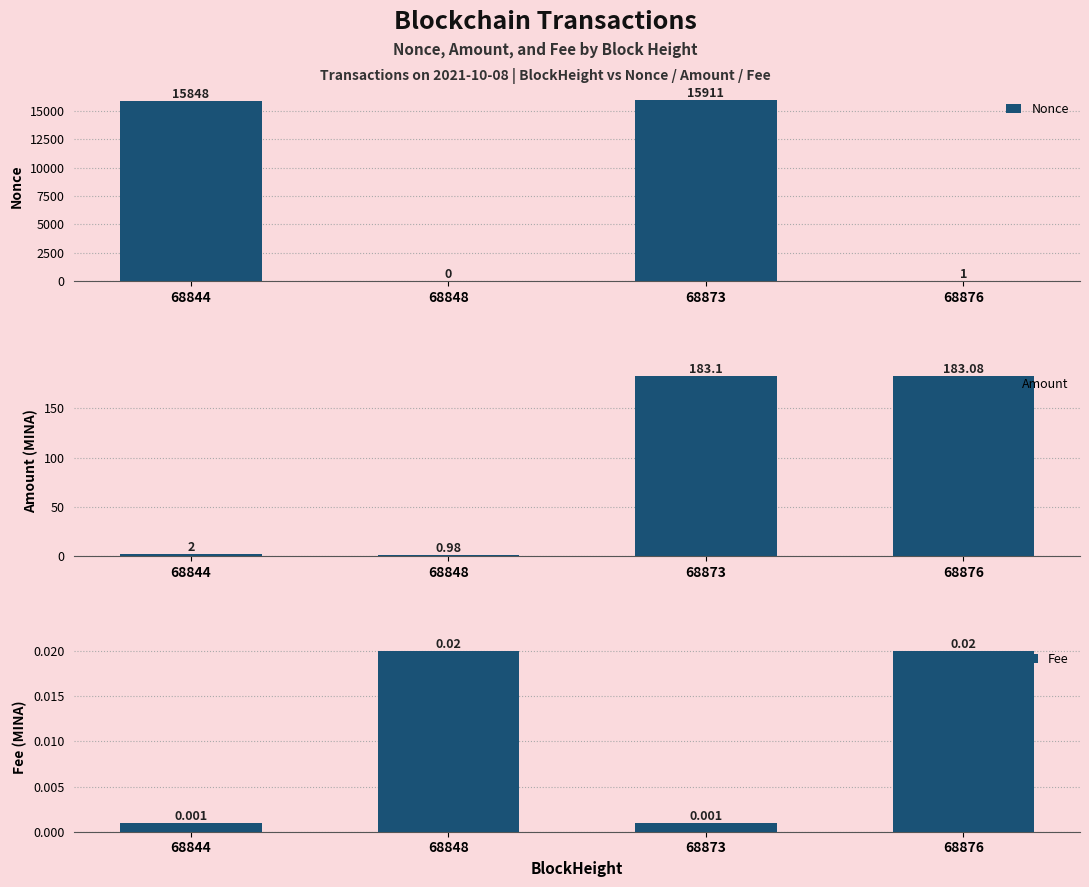

Which series has the largest total across all categories?

Nonce